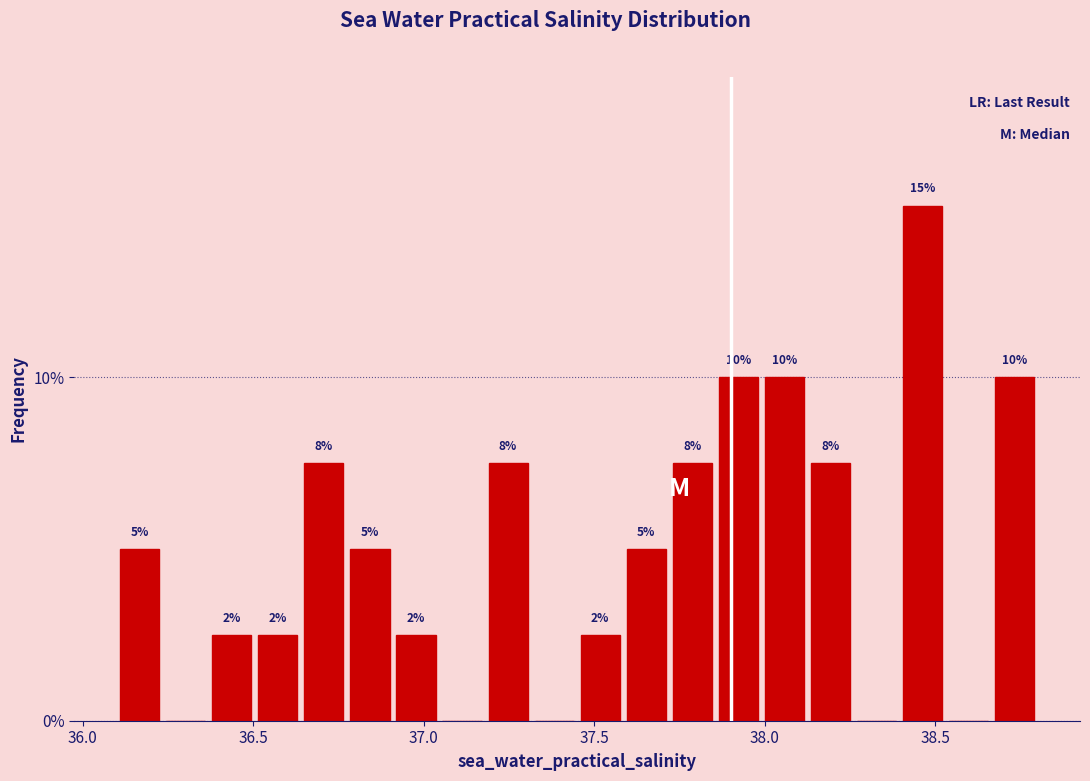

Read against the x-axis, roughly where is the centre of the tallest bar?

38.45